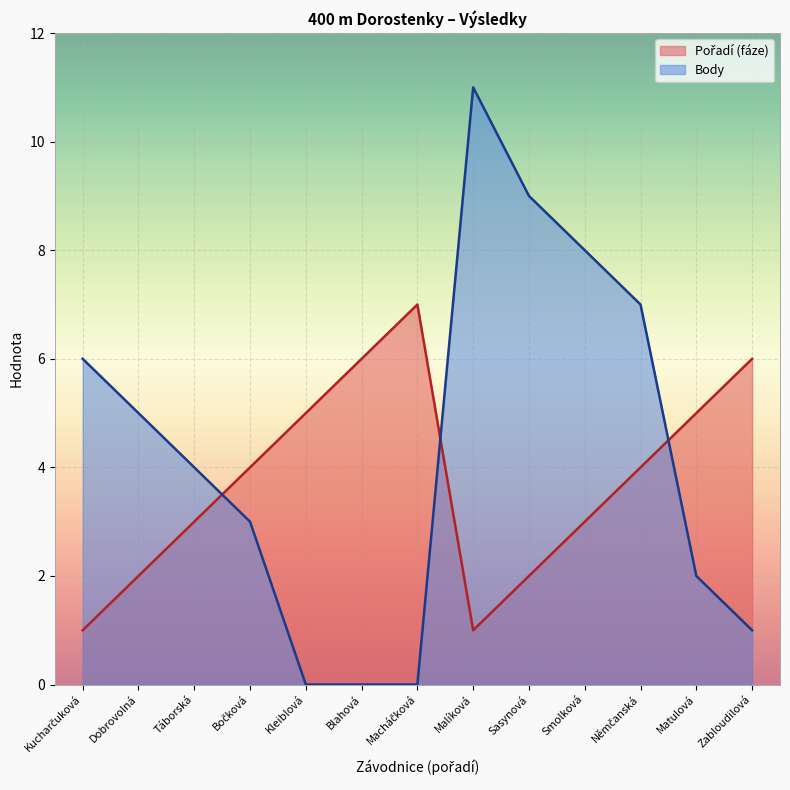

What is the difference between the Body values at Kucharčuková and Němčanská?

1